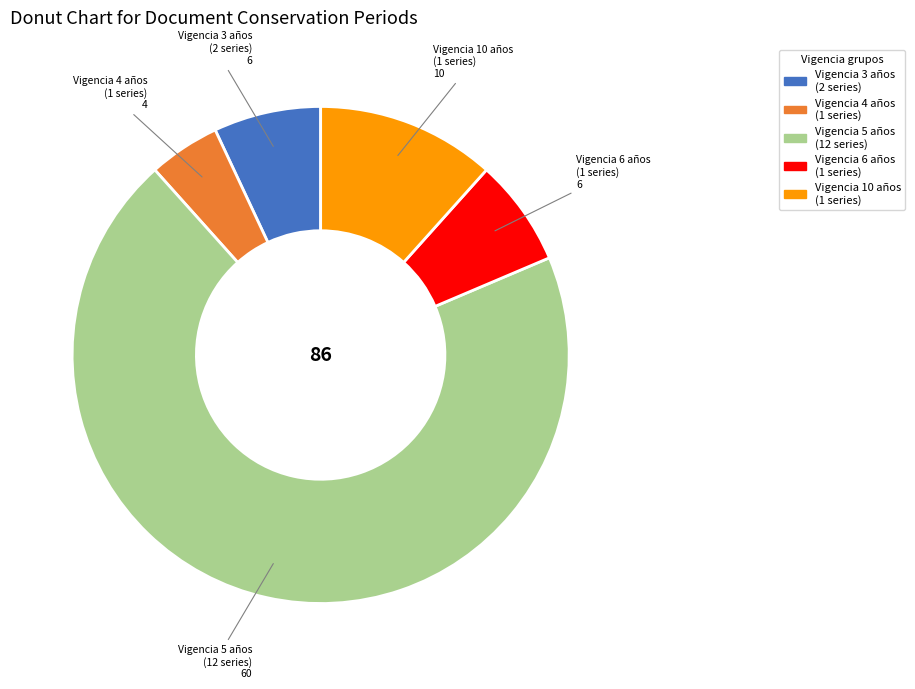

Which category has the smallest portion of the pie?

Vigencia 4 años (1 series)